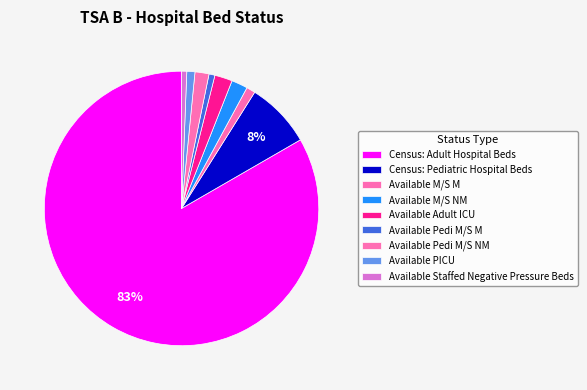

How many slices are in this pie chart?

9